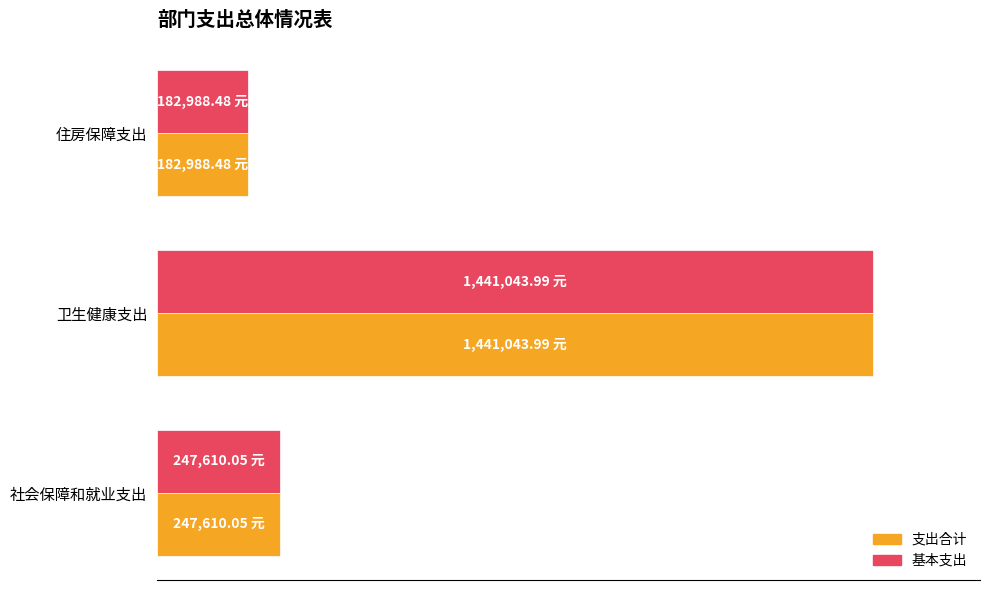

What is the difference between the maximum and minimum values in the 基本支出 series?

1258055.5